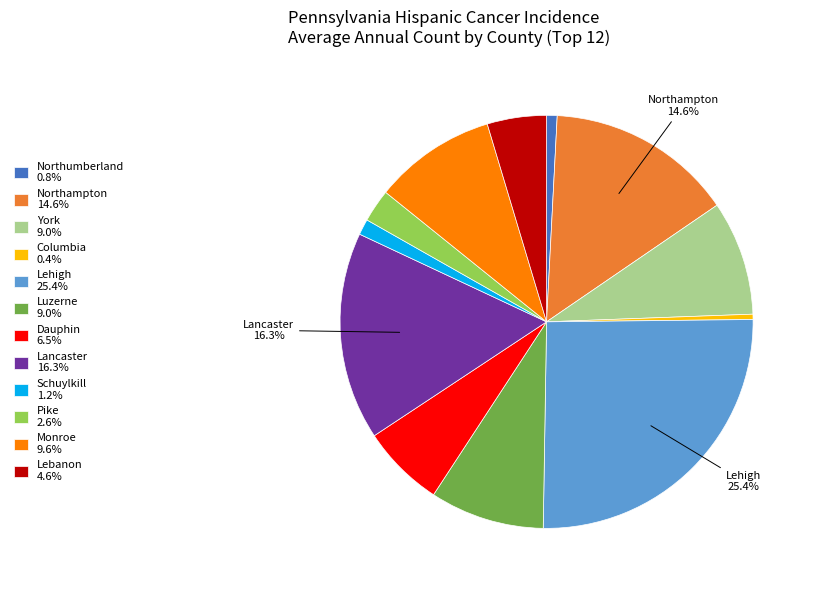

Which slice is the largest?

Lehigh